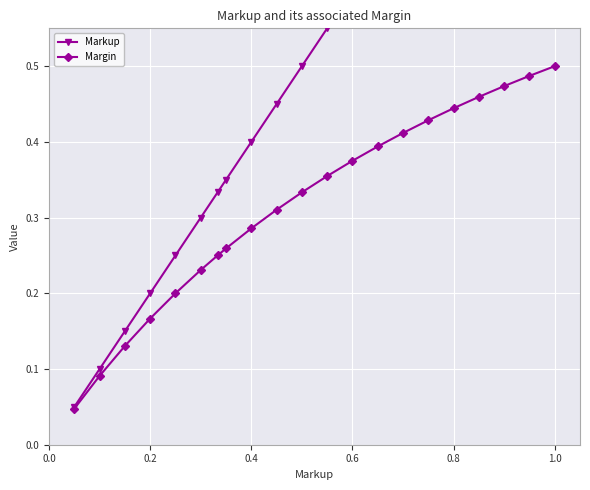

True or false: Margin has more than 2 interior local peaks.

False